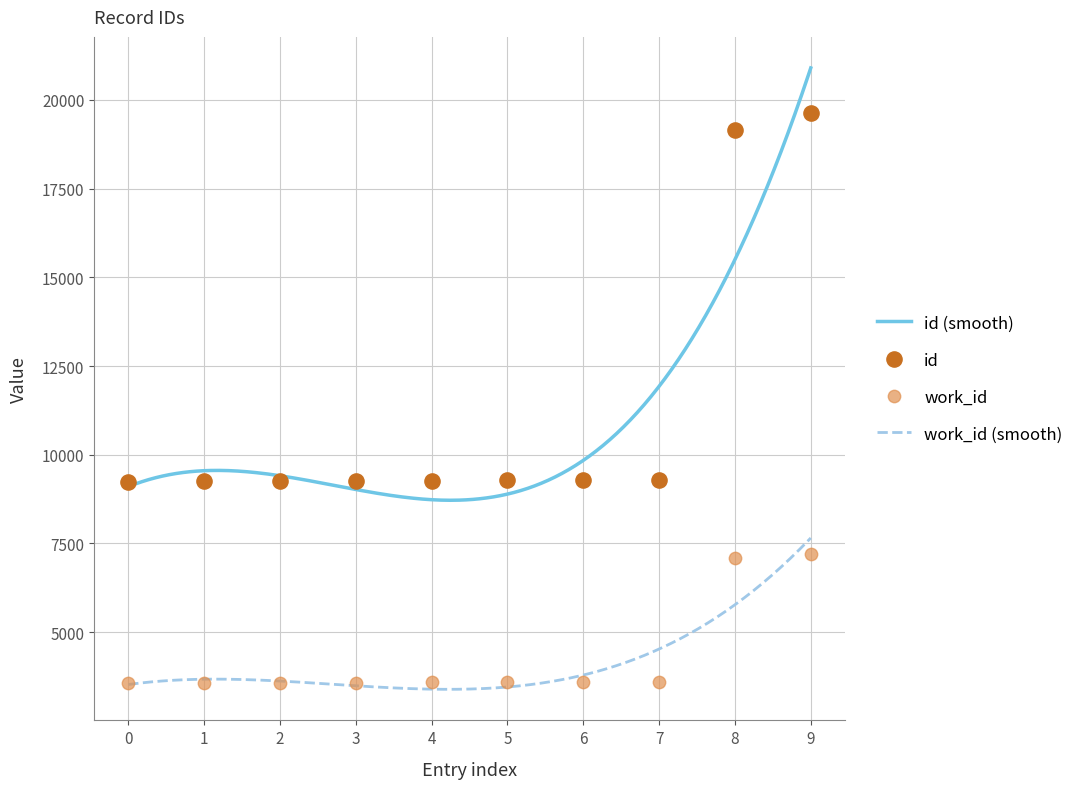

Which series has the largest Y range (max minus min)?

id